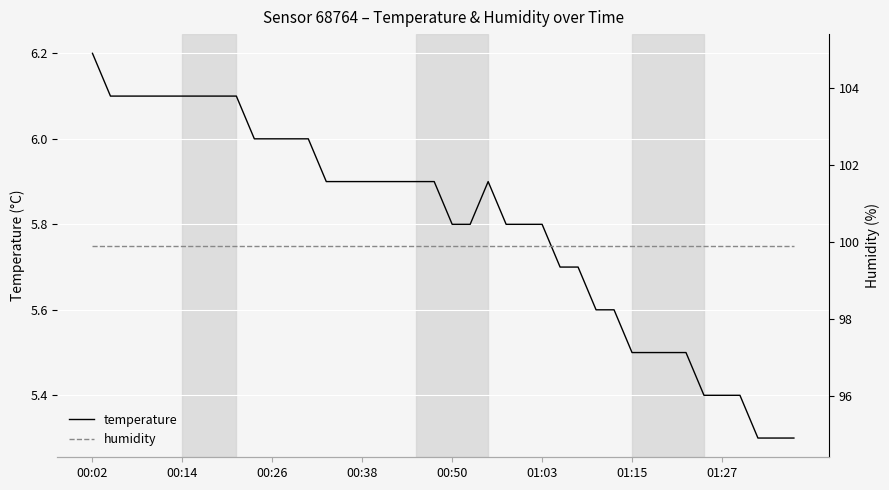

The temperature series shows 5.9 at 00:38. True or false?

True